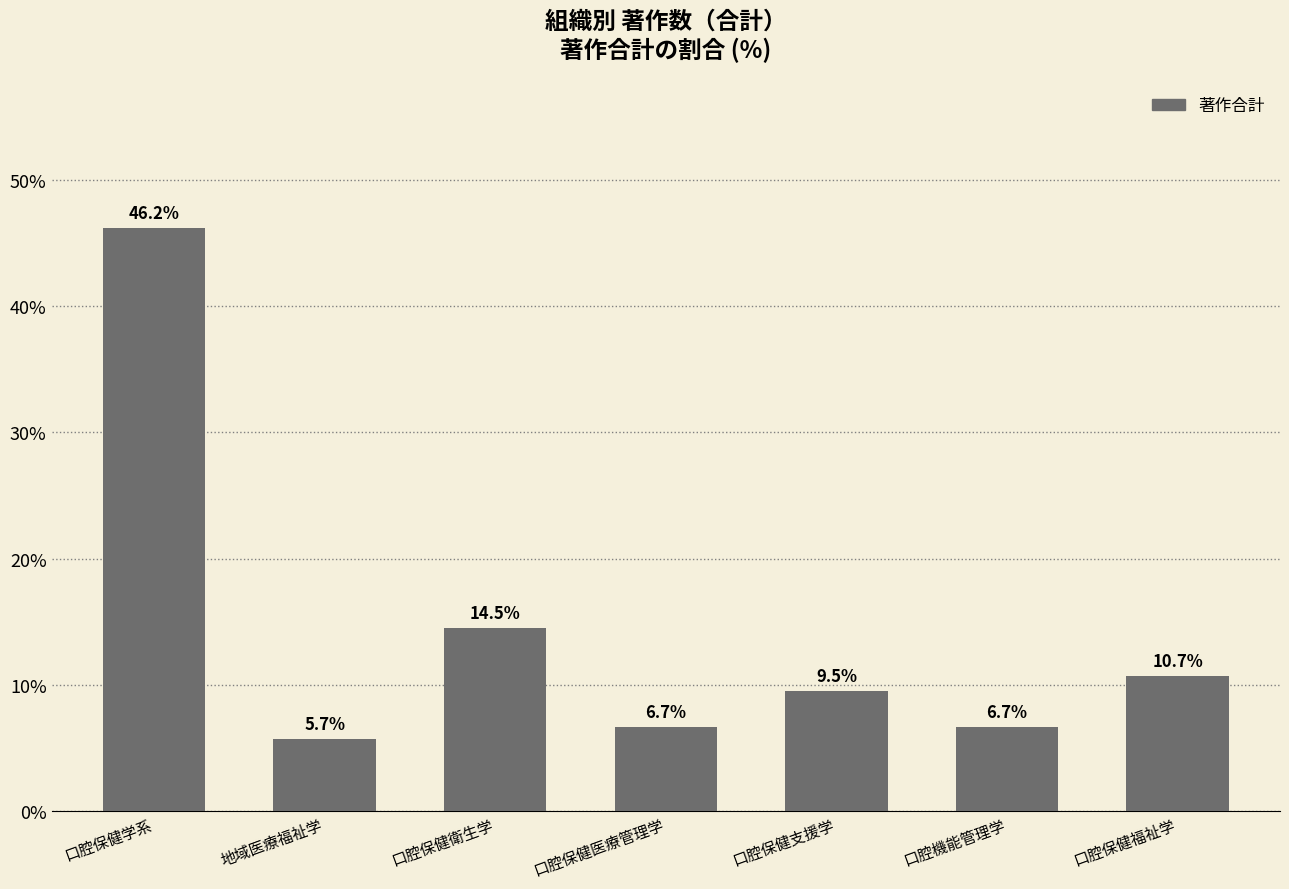

Reading right to left, what are all the values shown in this chart?

口腔保健福祉学=10.7	口腔機能管理学=6.7	口腔保健支援学=9.5	口腔保健医療管理学=6.7	口腔保健衛生学=14.5	地域医療福祉学=5.7	口腔保健学系=46.2